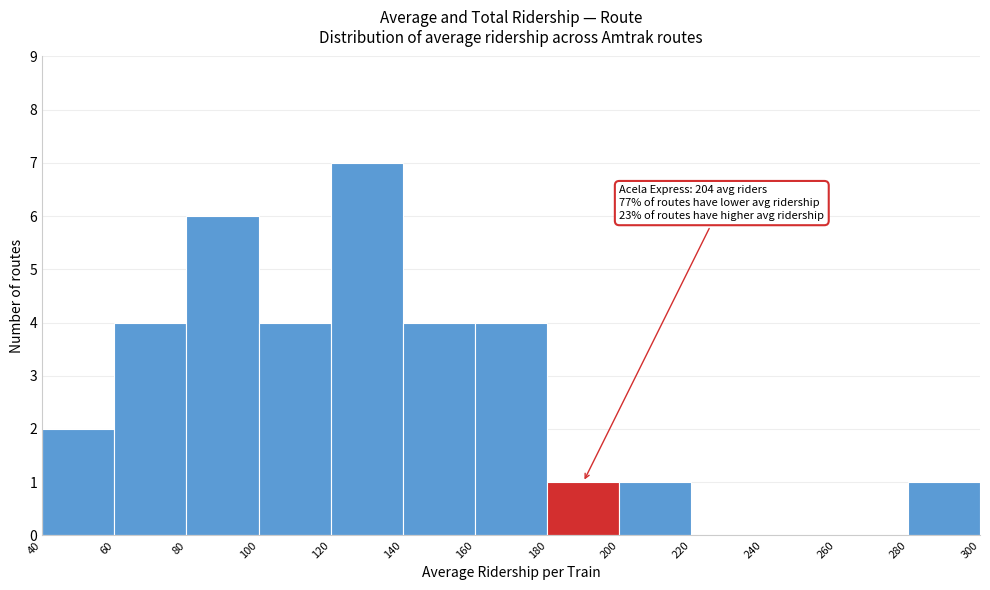

Which range on the x-axis has the tallest bar?

120 to 140